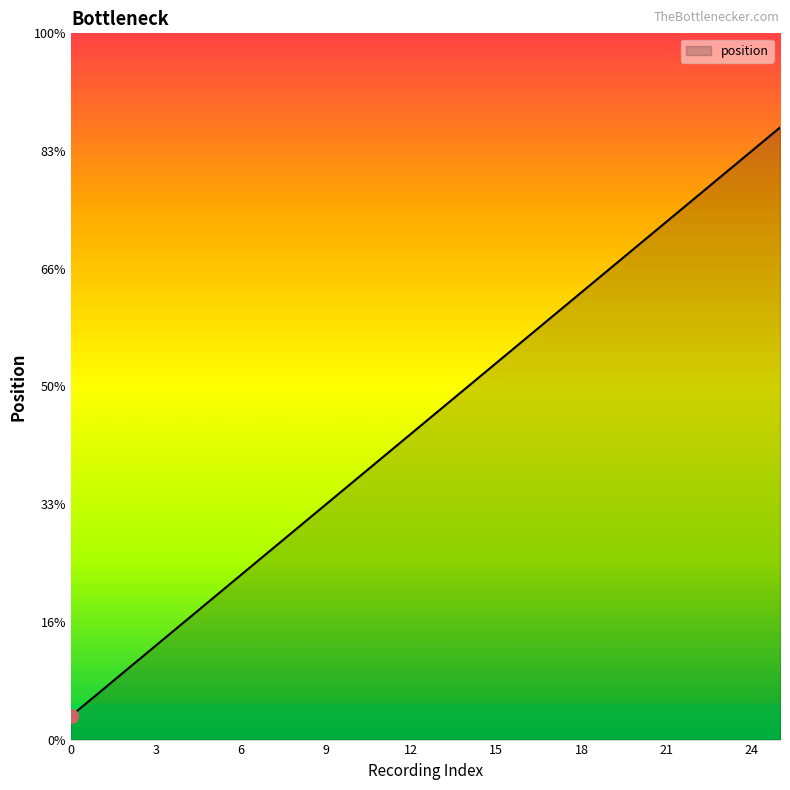

Does the chart have visible grid lines?

No